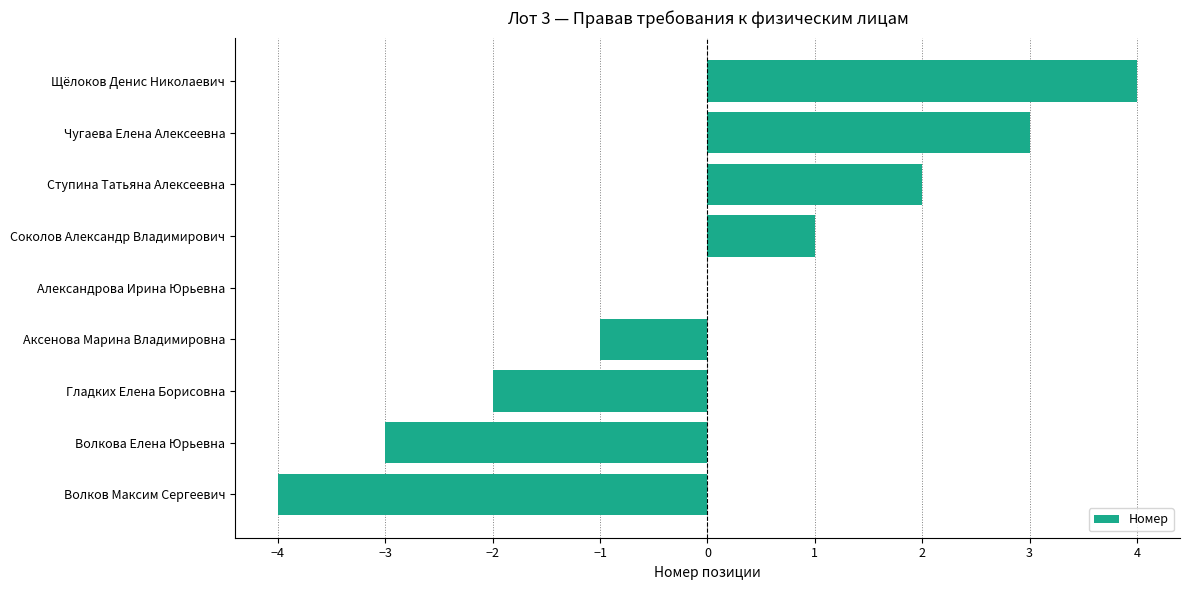

Which category has the highest value across all series?

Щёлоков Денис Николаевич